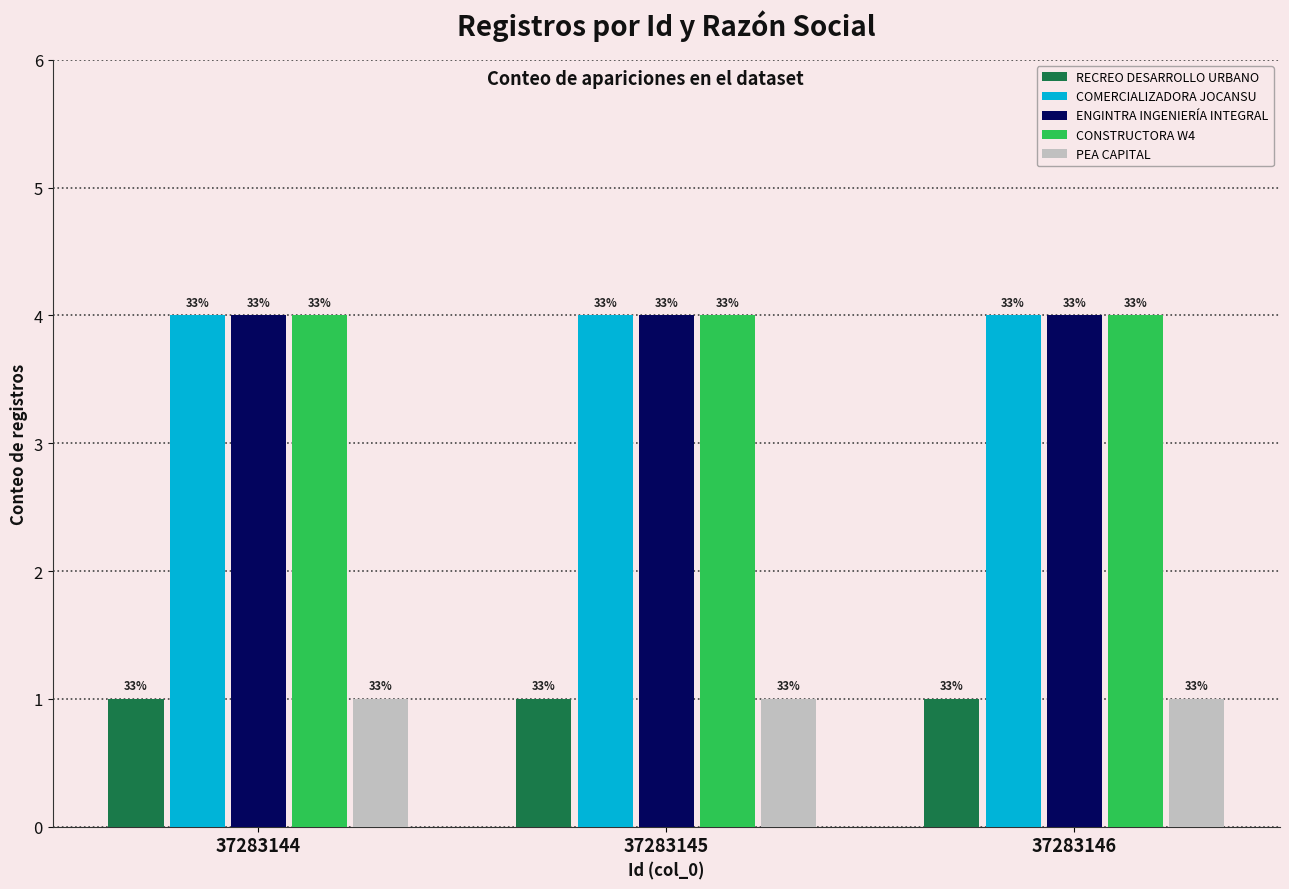

List the series in order of their peak value, lowest first.

RECREO DESARROLLO URBANO, PEA CAPITAL, COMERCIALIZADORA JOCANSU, ENGINTRA INGENIERÍA INTEGRAL, CONSTRUCTORA W4